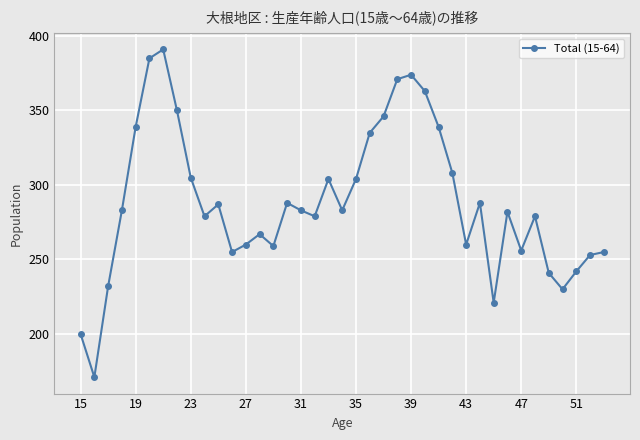

What is the minimum value shown in the chart?

171